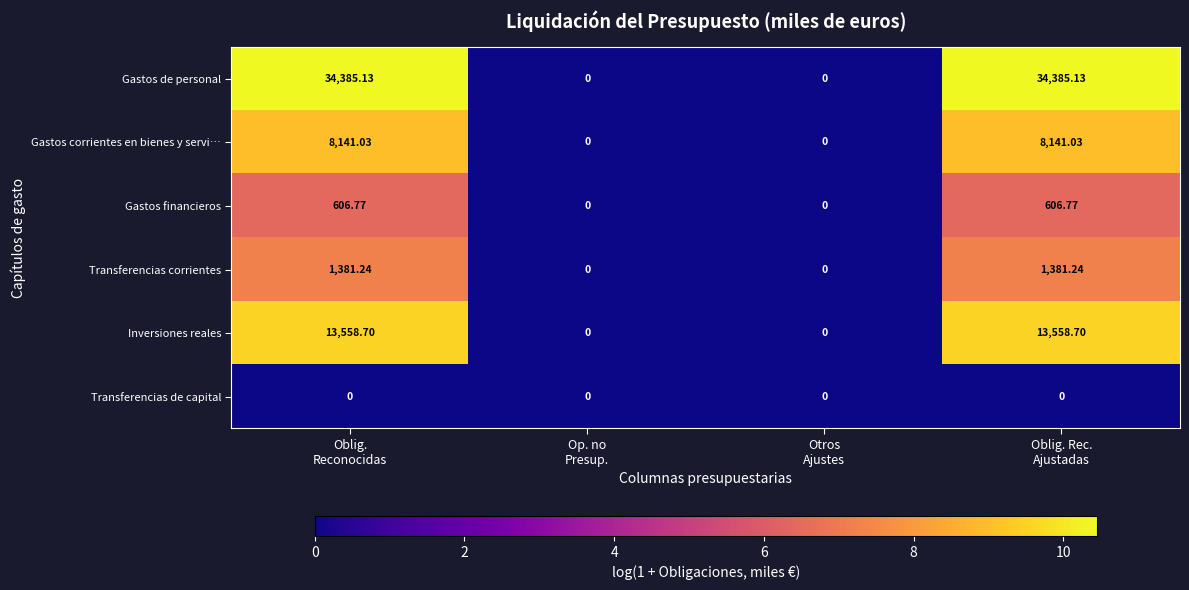

Which series has the largest total across all categories?

Gastos de personal